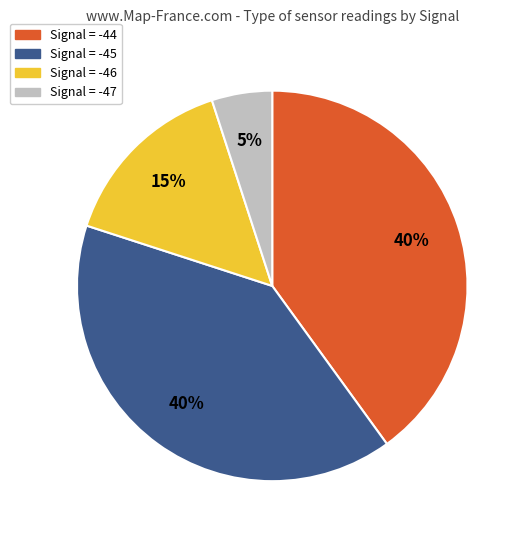

How many slices are in this pie chart?

4